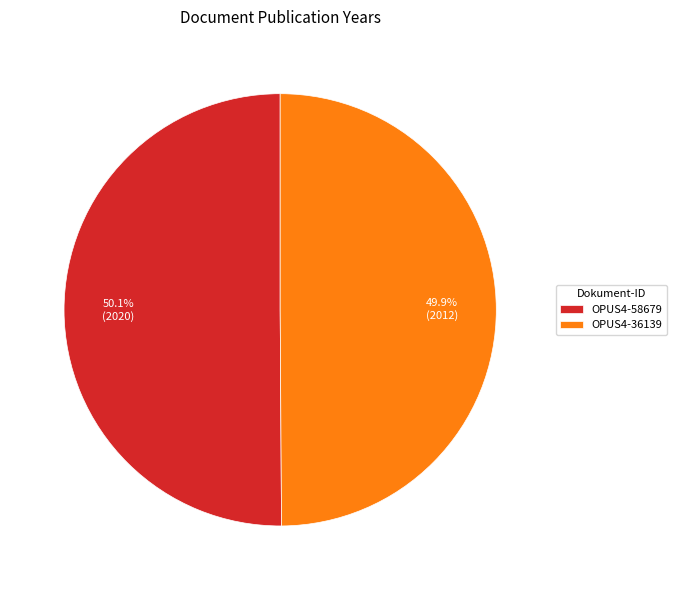

Count the number of slices in the pie.

2